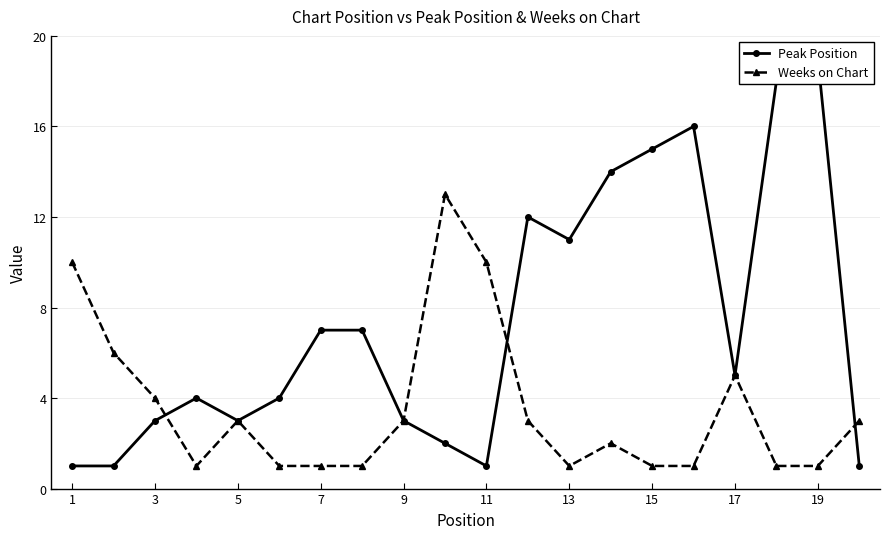

True or false: Weeks on Chart has a value of 1 at 19.

True